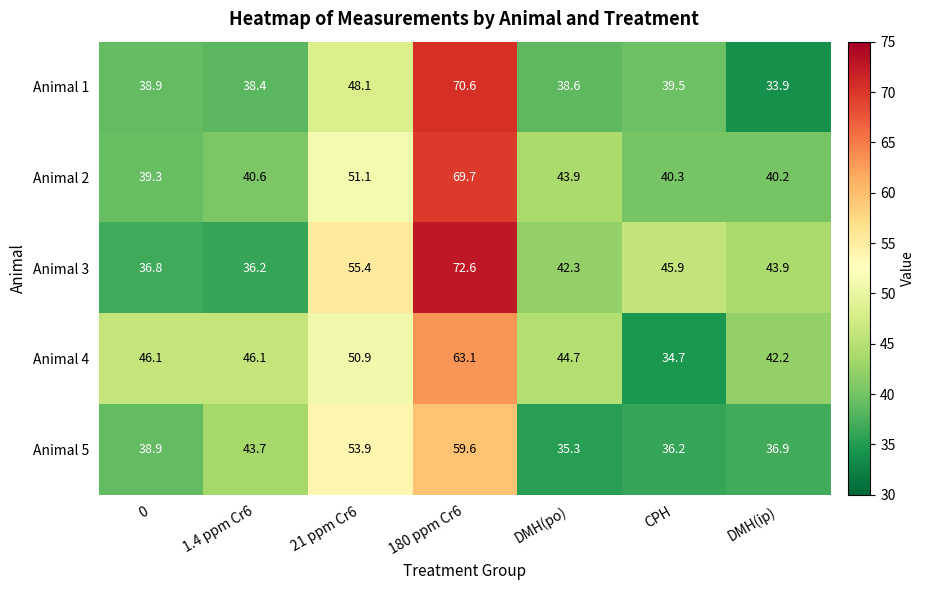

Between CPH and DMH(ip), which series saw the biggest shift?

Animal 4